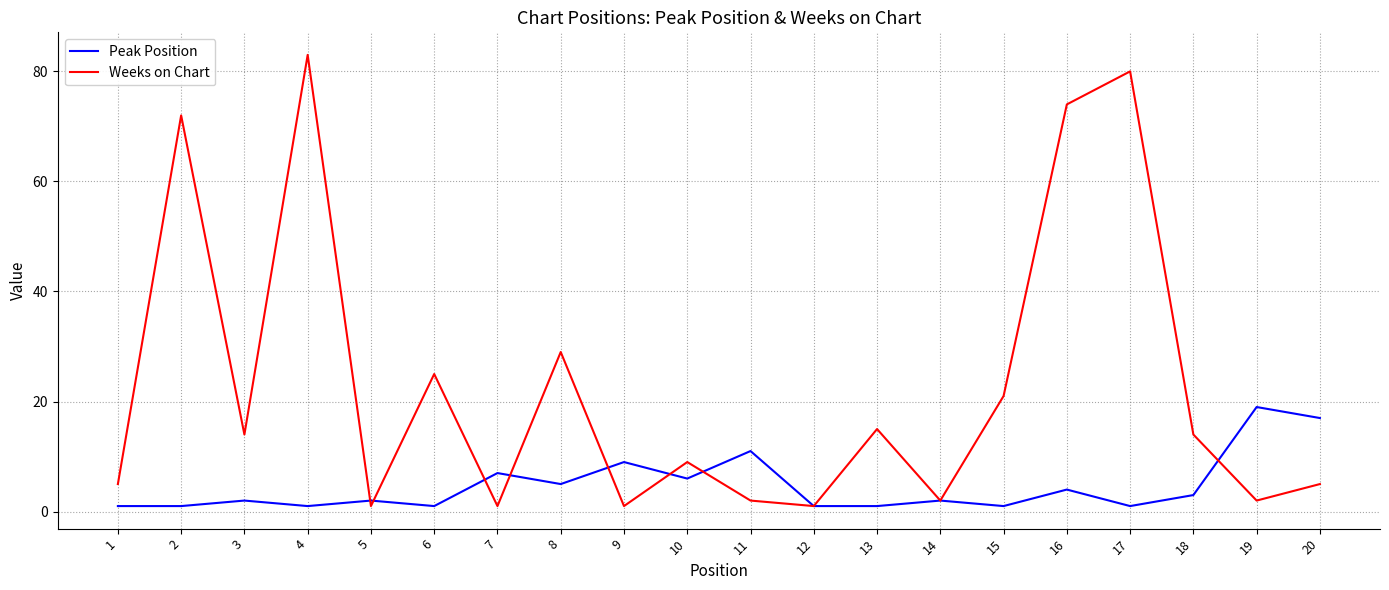

The value of Peak Position at 1 is 1. True or false?

True